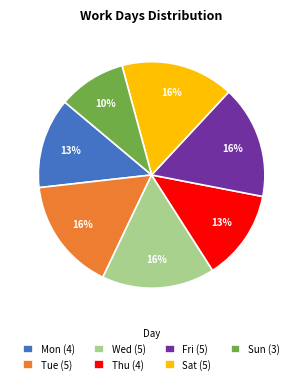

The Tue slice represents 8% of the pie. True or false?

False